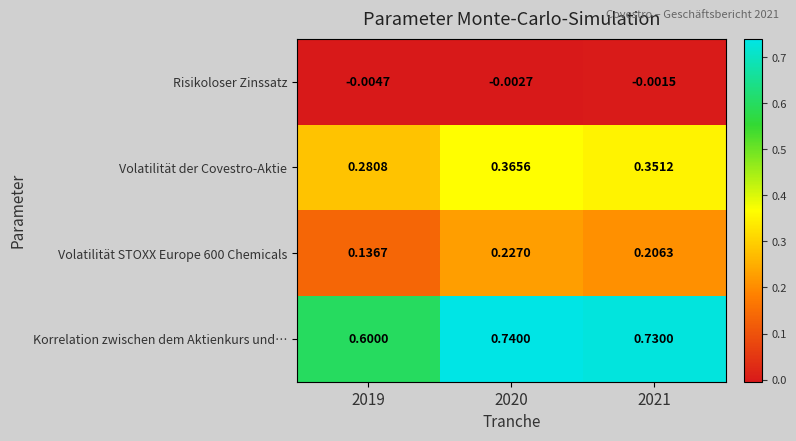

Which series has the largest range (max minus min)?

Korrelation zwischen dem Aktienkurs und…